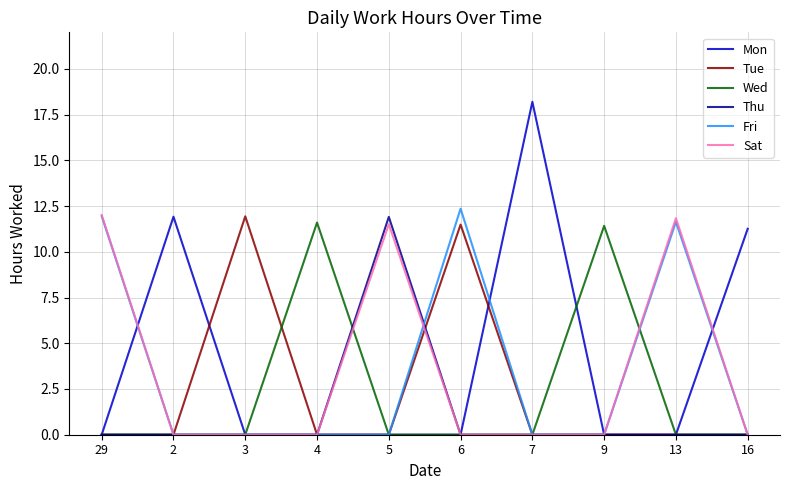

At which category does the chart reach its peak across all series?

7